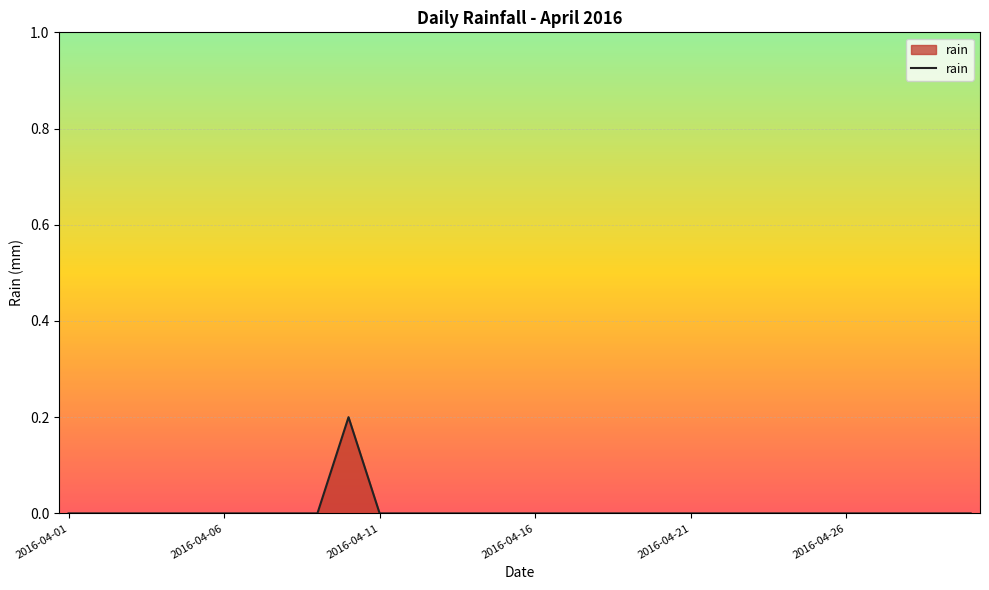

How many lines are shown in the chart?

1